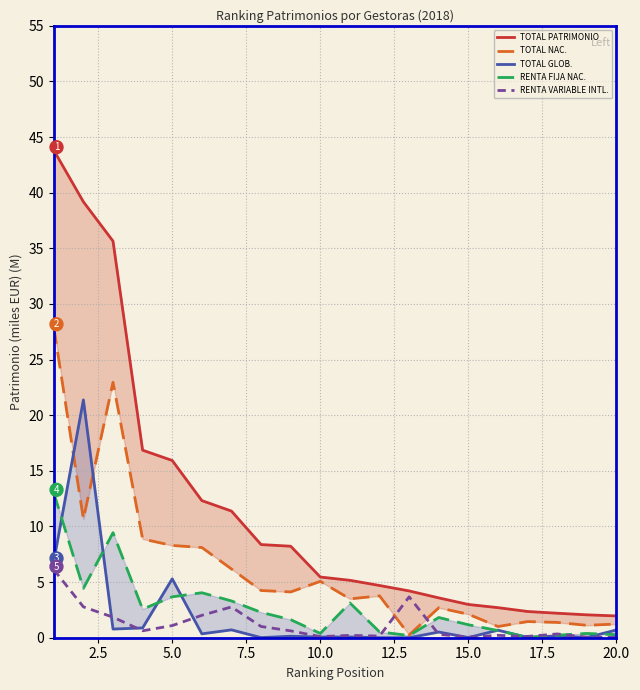

Count the number of data series in this chart.

5